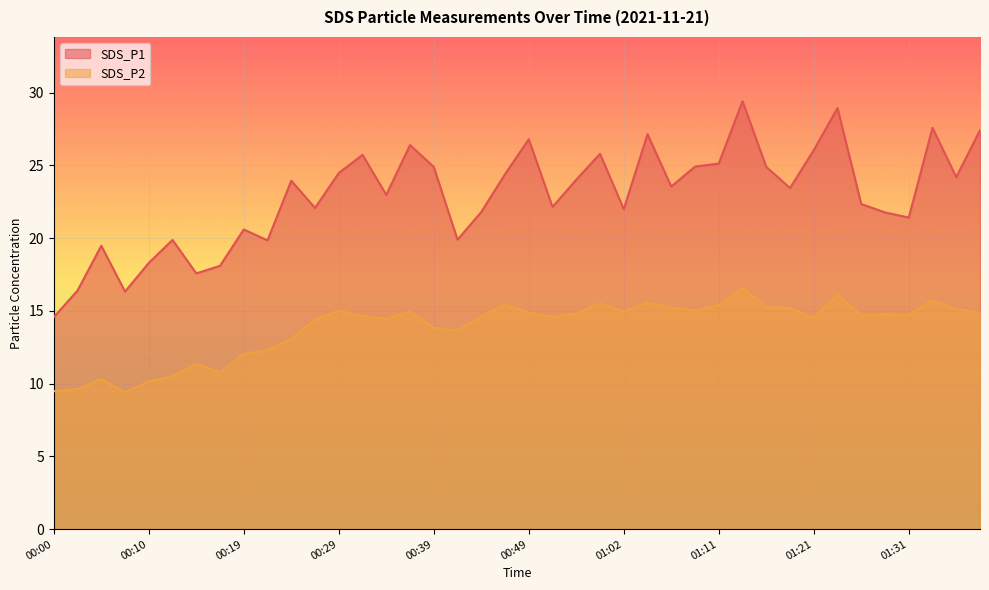

What is the value of the SDS_P2 point at the 24th from the left?

15.5